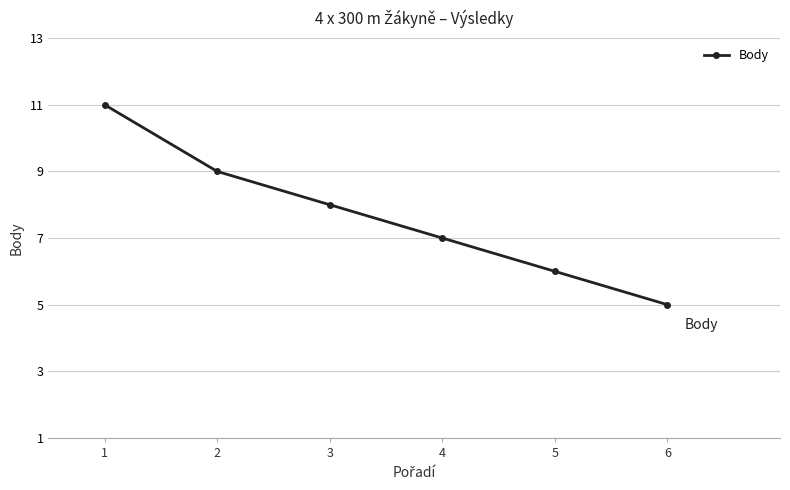

Where does the data first go above 8?

1